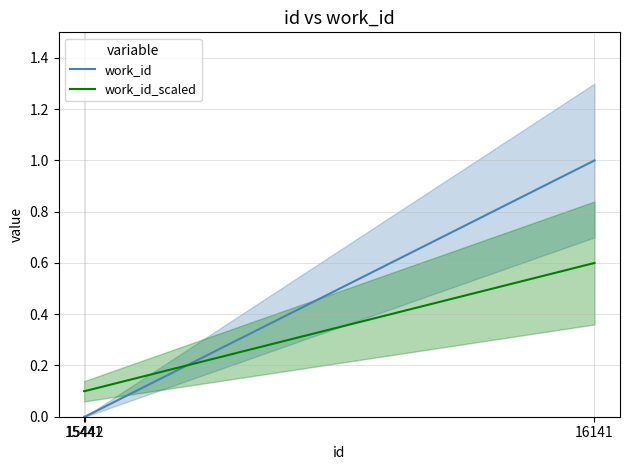

What is the average value of the work_id_scaled series?

0.3